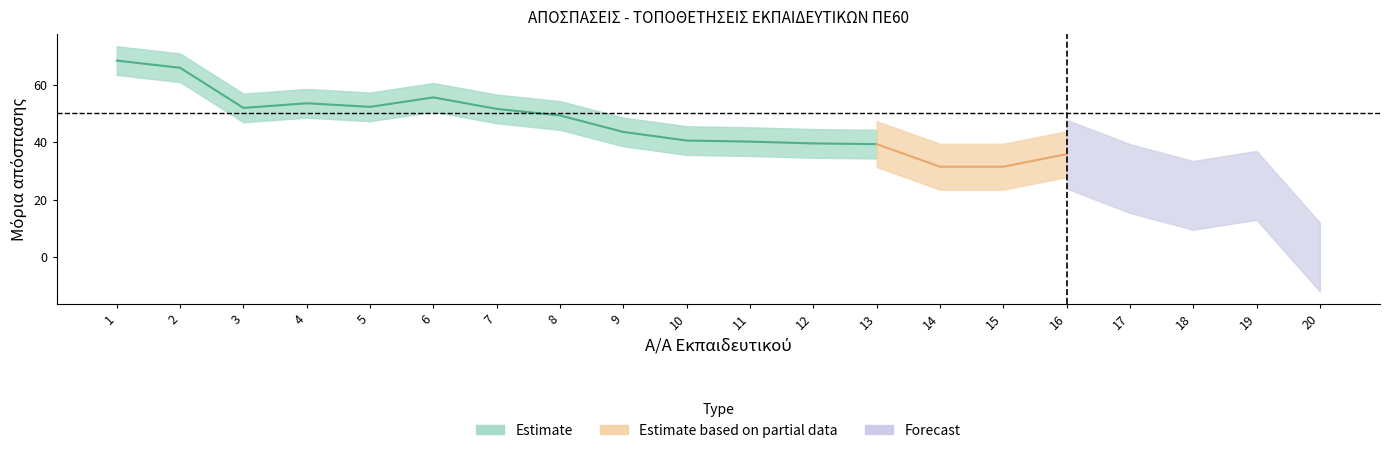

How many data points does each series have?

20